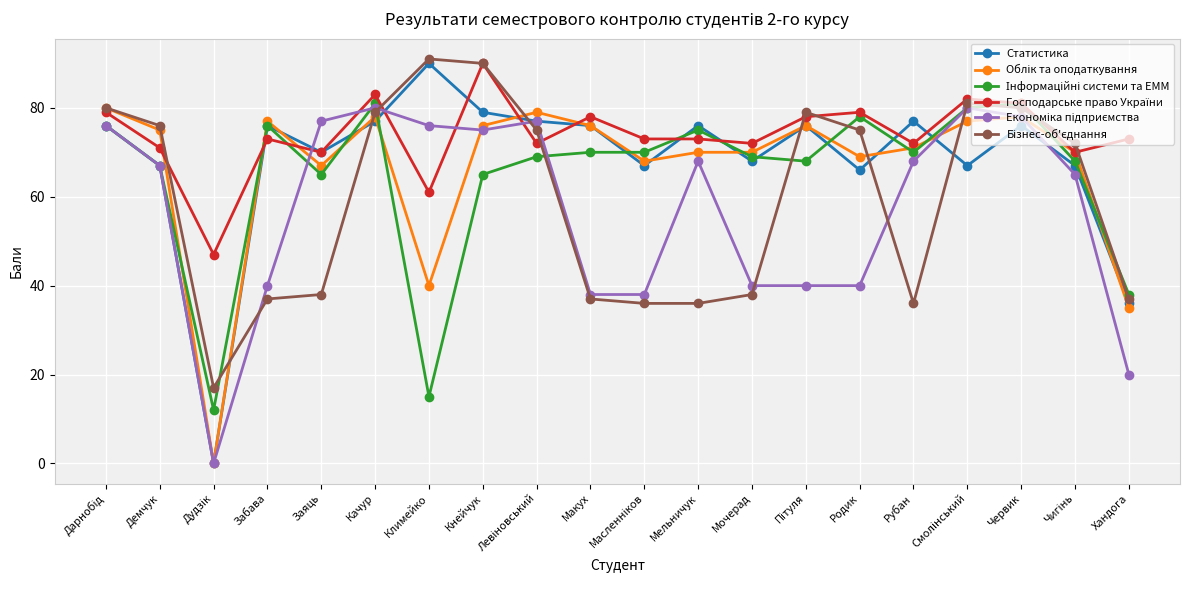

What position from the left is Рубан?

16